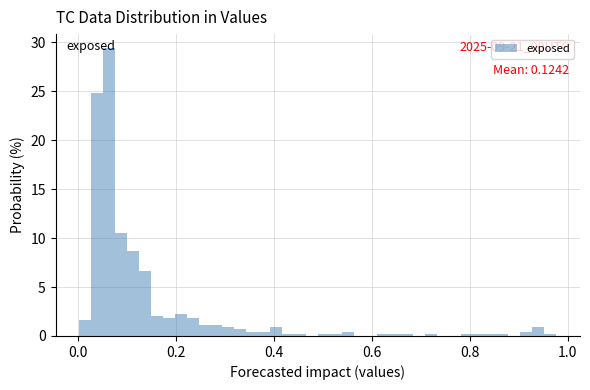

Around what value on the x-axis is the tallest bar? Give the approximate position of its centre, as read against the axis.

0.06